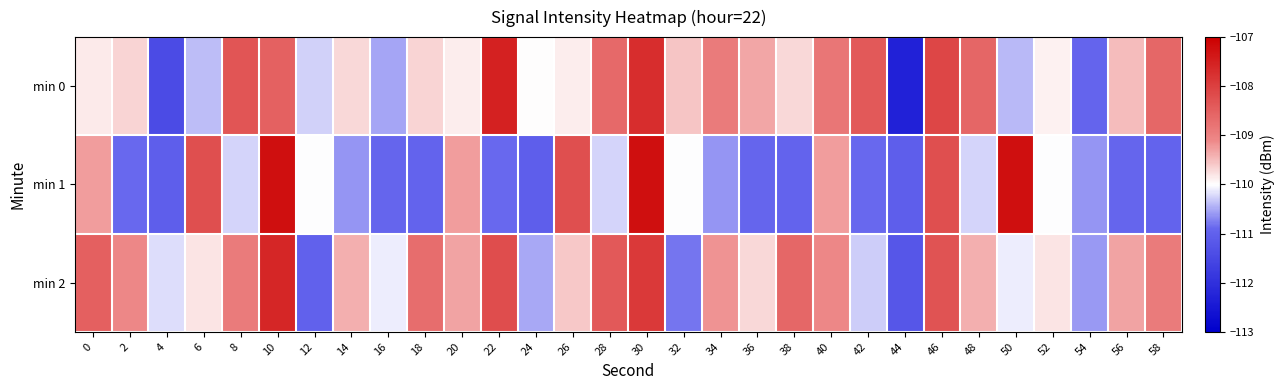

How many series are shown in this chart?

3